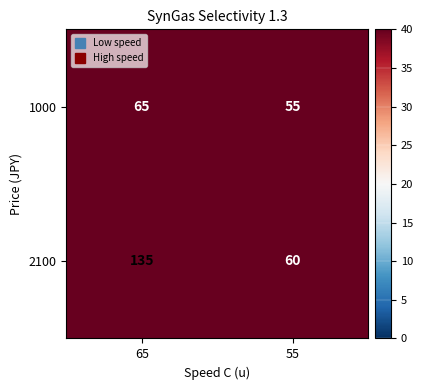

What is the sum of all 2100 values?

195